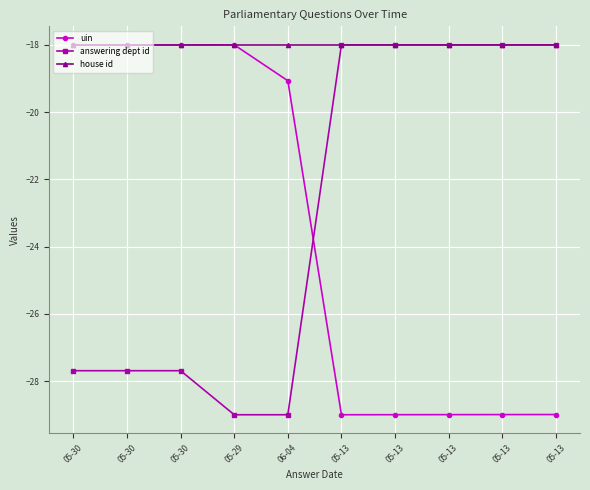

List the labels in order of answering dept id value, largest first.

05-13, 05-13, 05-13, 05-13, 05-13, 05-30, 05-30, 05-30, 05-29, 06-04